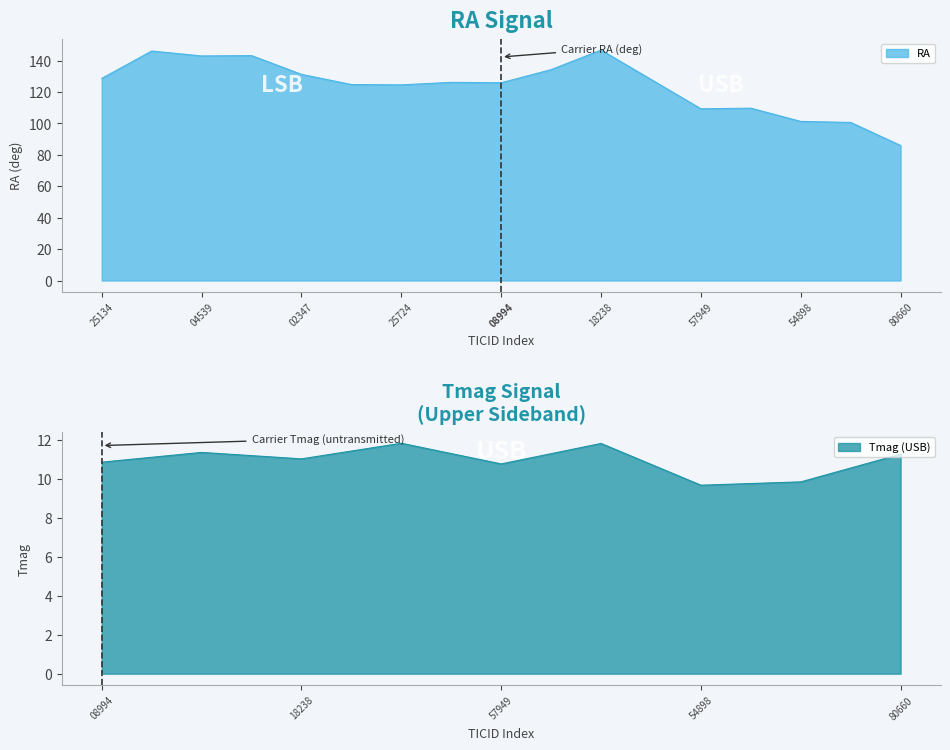

Which category has the lowest value in the RA series?

80660